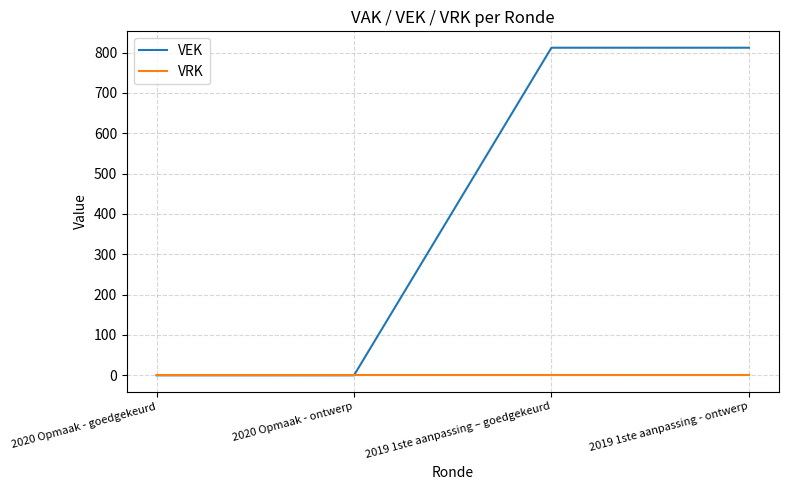

Reading left to right, extract all data points from this chart.

VEK: 0	0	812	812
VRK: 0	0	0	0